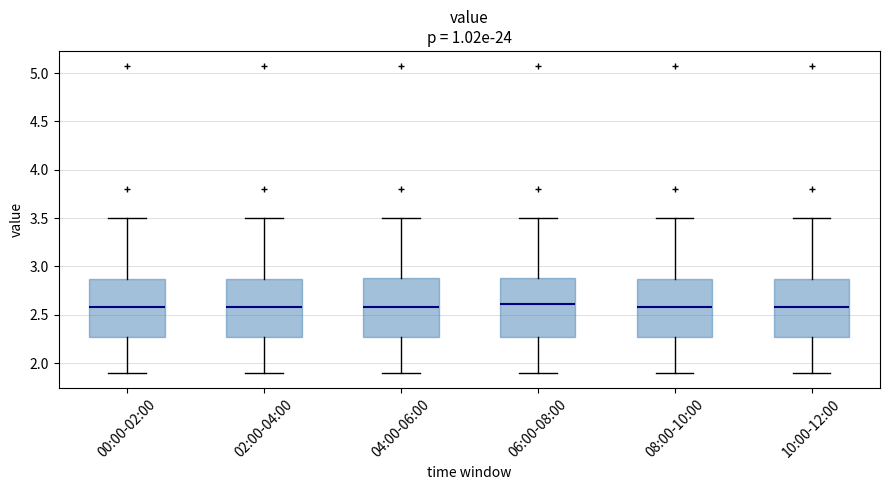

Where does the upper whisker of the box for 00:00-02:00 end on the y-axis? The values are not printed on the chart, so give them approximately, as read against the axis.

3.50